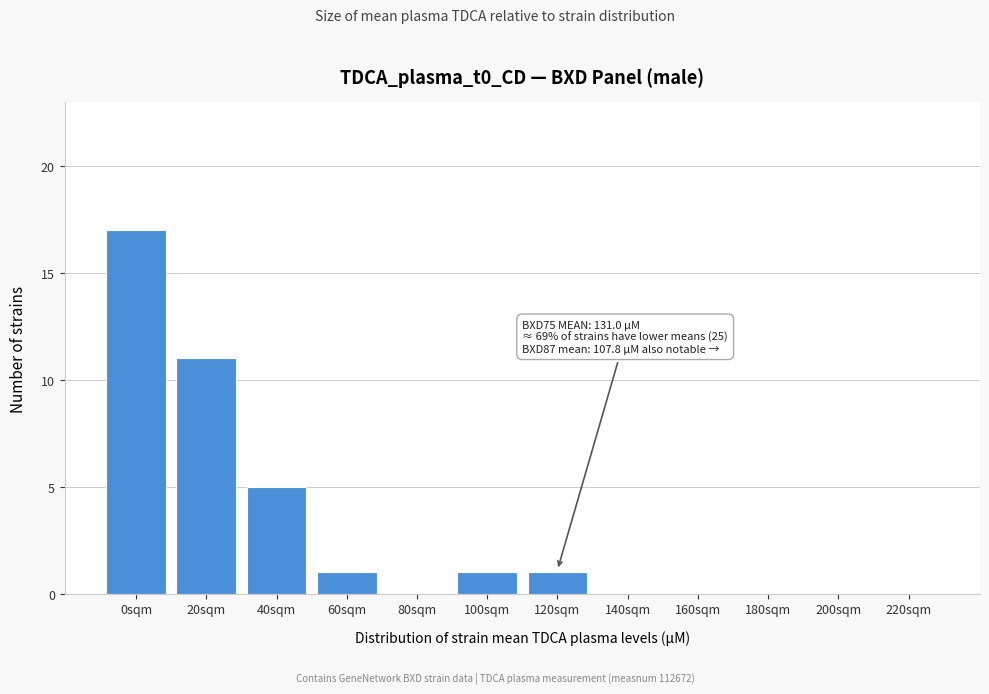

Reading right to left, extract all data points from this chart.

220sqm=0	200sqm=0	180sqm=0	160sqm=0	140sqm=0	120sqm=1	100sqm=1	80sqm=0	60sqm=1	40sqm=5	20sqm=11	0sqm=17